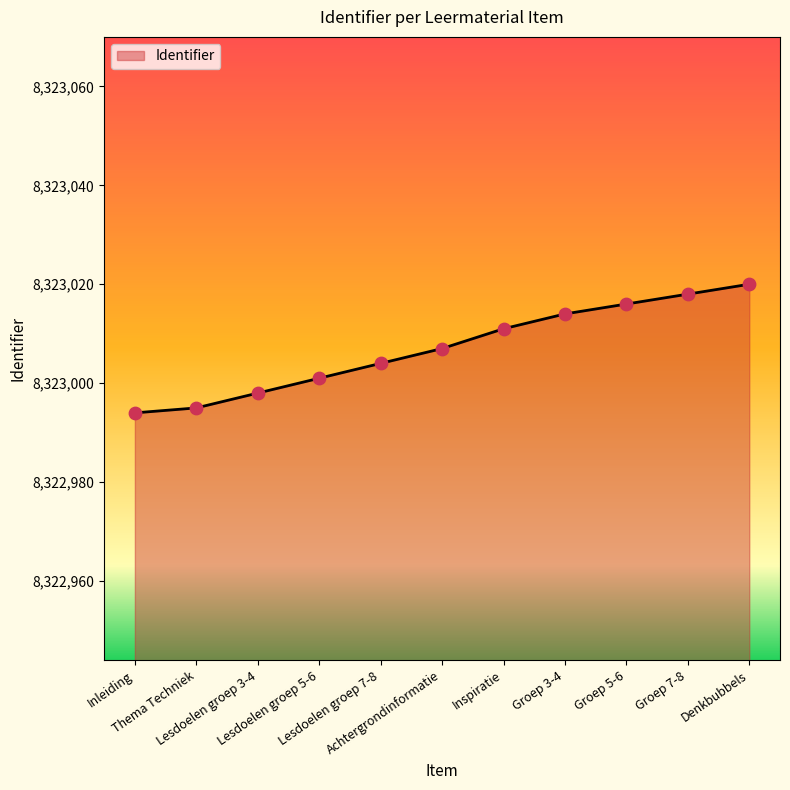

What is the change in value from Inleiding to Thema Techniek?

+1